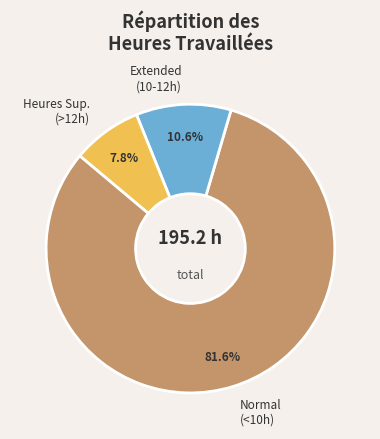

How many segments does this pie chart have?

3